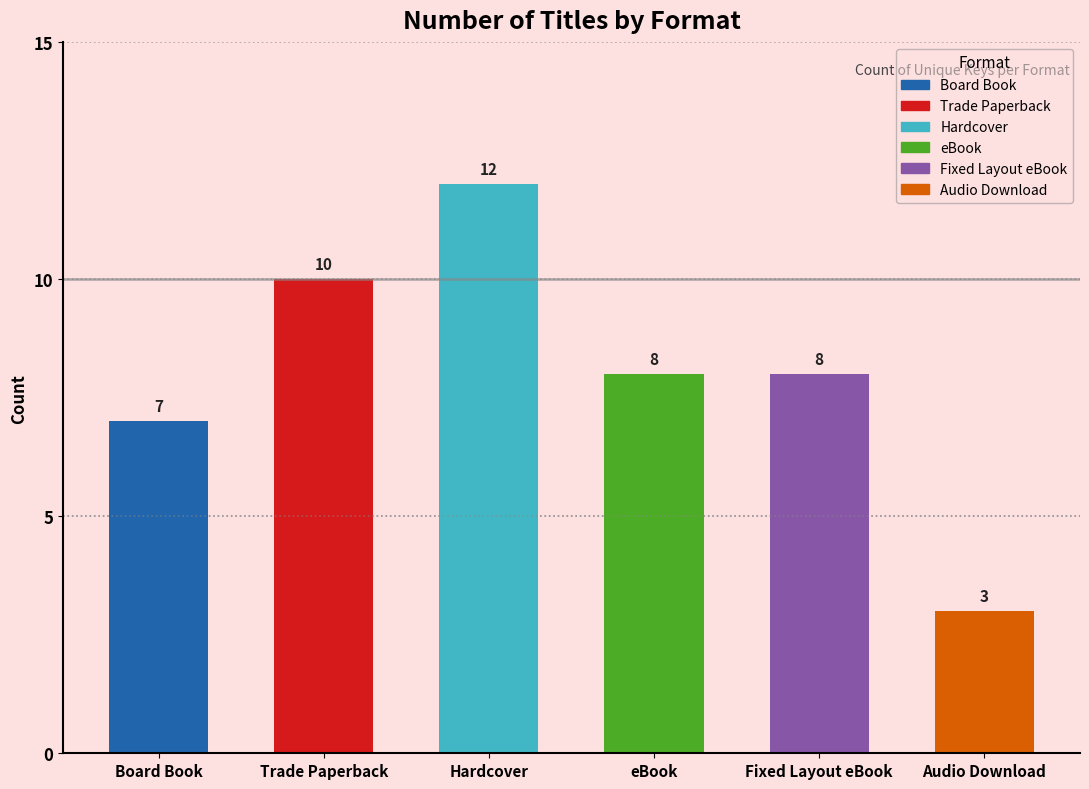

At which label does the data first exceed 8?

Trade Paperback